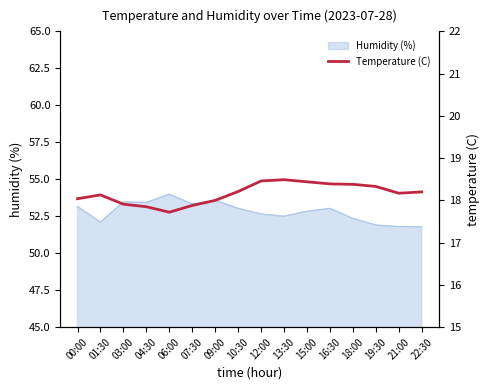

Reading left to right, extract all data points from this chart.

00:00=18.0	01:30=18.1	03:00=17.9	04:30=17.9	06:00=17.7	07:30=17.9	09:00=18.0	10:30=18.2	12:00=18.5	13:30=18.5	15:00=18.4	16:30=18.4	18:00=18.4	19:30=18.3	21:00=18.2	22:30=18.2